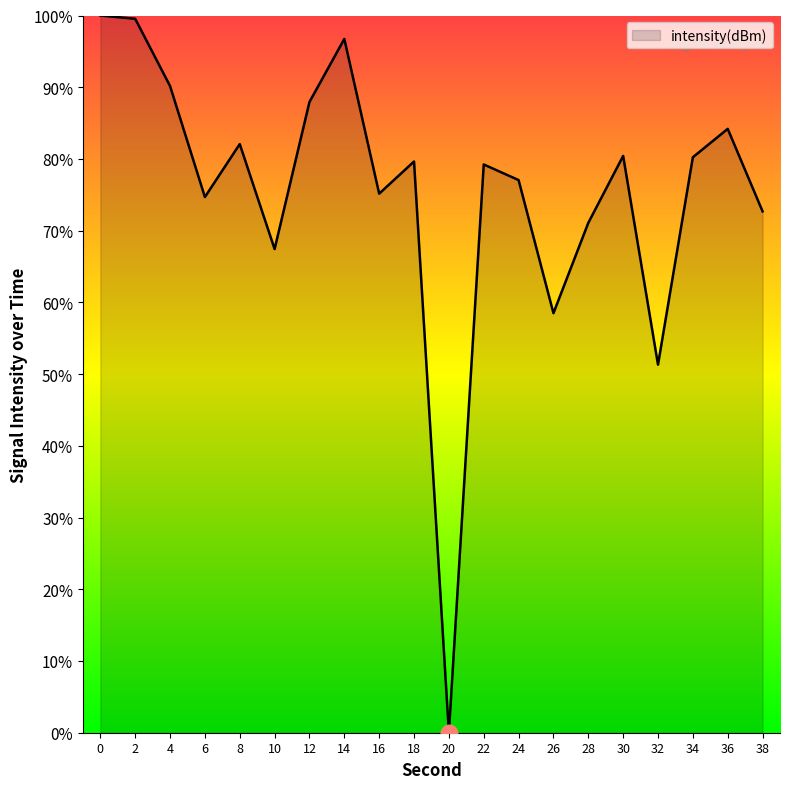

True or false: the data shows 80.4 at 30.

True